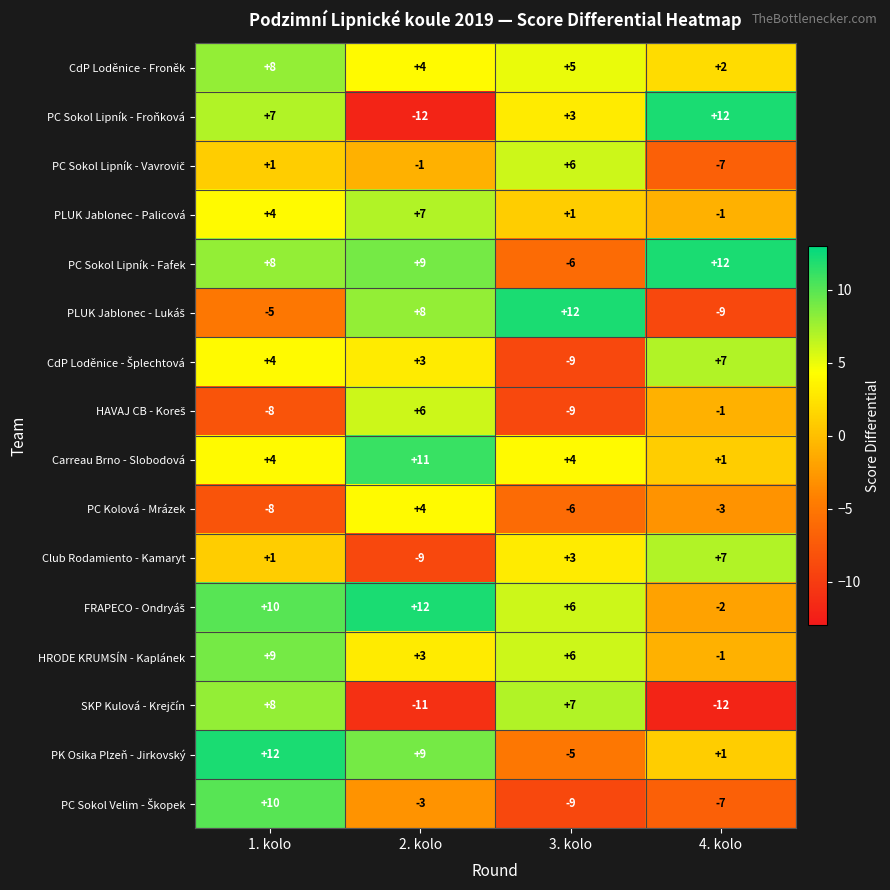

How many values in PK Osika Plzeň - Jirkovský are above zero?

3